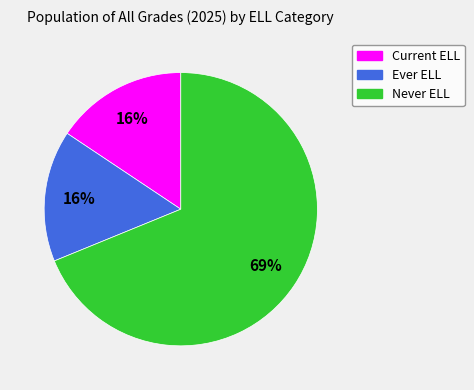

Is it true that Current ELL is 16% of the pie?

True